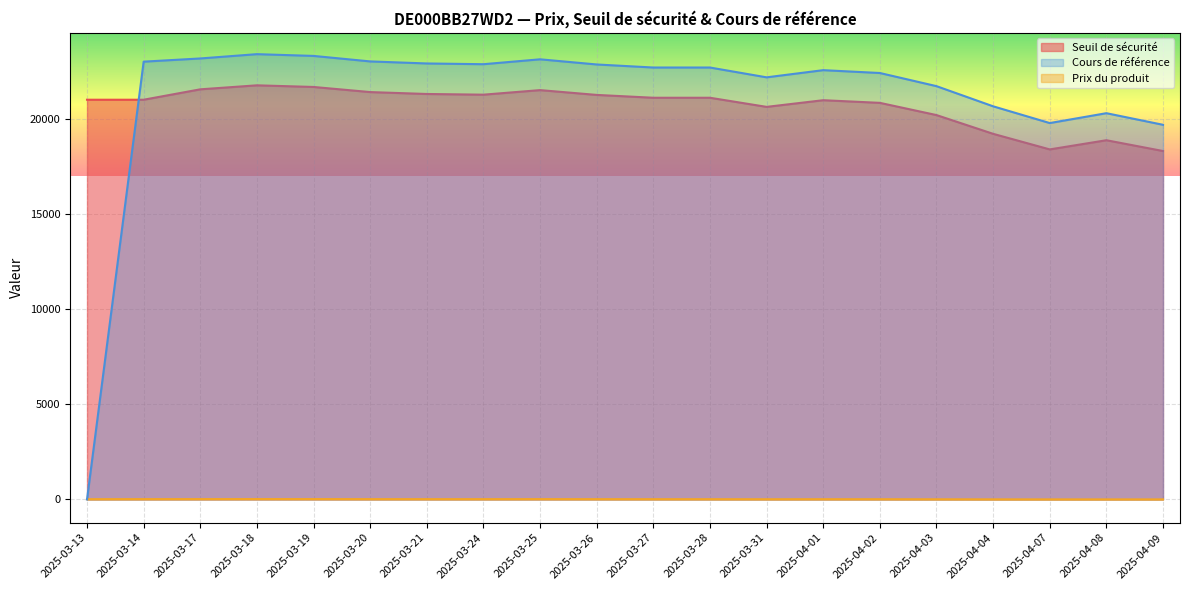

What is the label of the 3rd point from the right?

2025-04-07